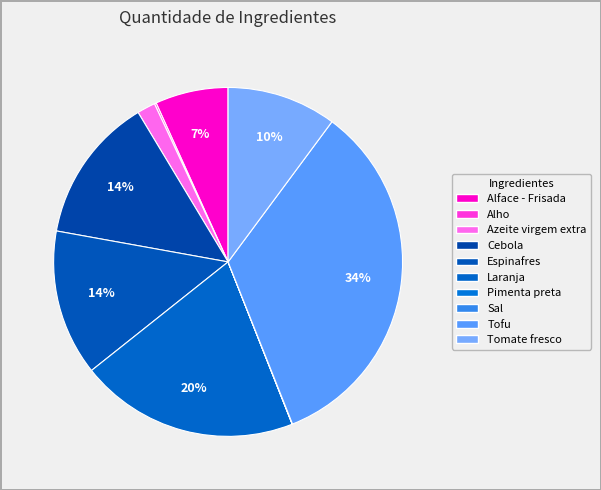

Rank the categories by value from lowest to highest.

Pimenta preta, Sal, Alho, Azeite virgem extra, Alface - Frisada, Tomate fresco, Cebola, Espinafres, Laranja, Tofu